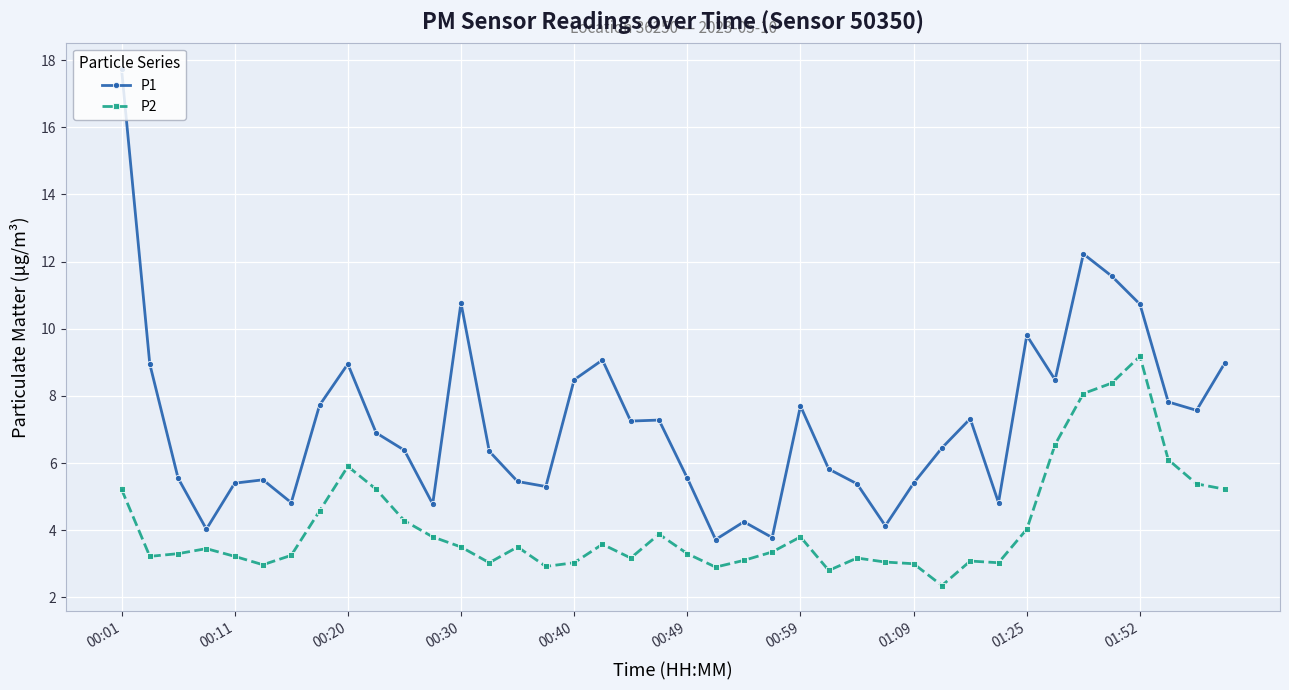

What is the lowest value of the P1 series?

3.7